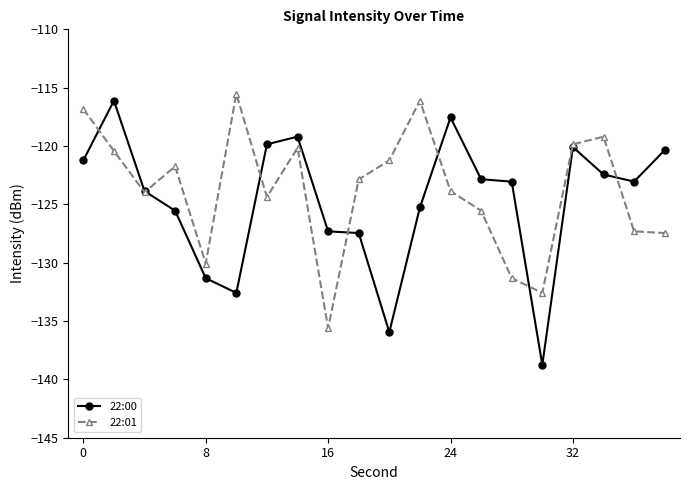

True or false: 22:00 and 22:01 intersect in this chart.

True